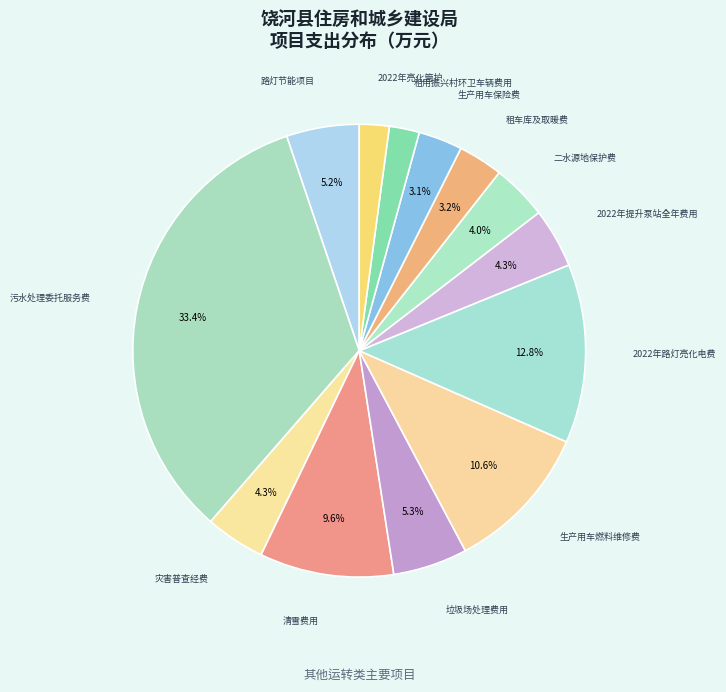

What percentage is the 路灯节能项目 slice, to the nearest percent?

5%